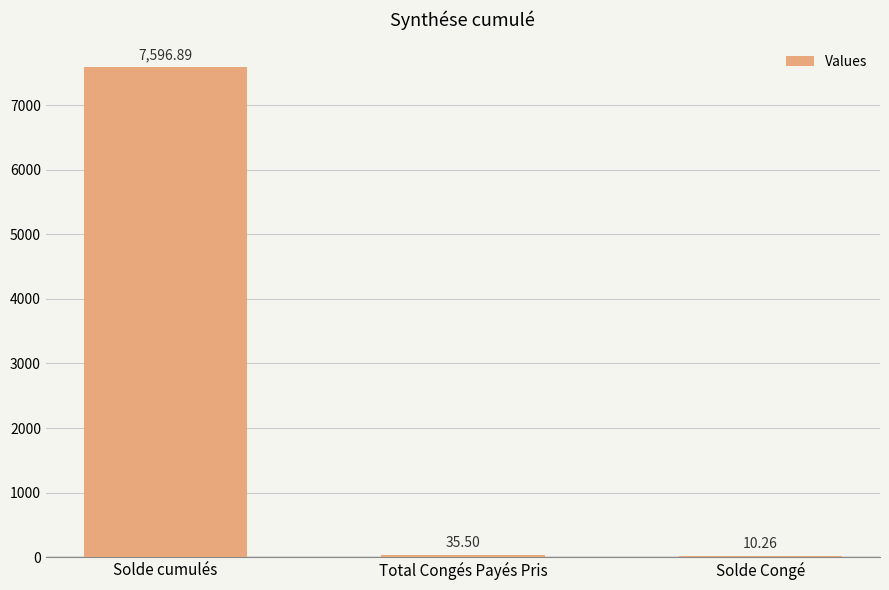

What is the sum of the values at Solde cumulés and Solde Congé?

7607.2